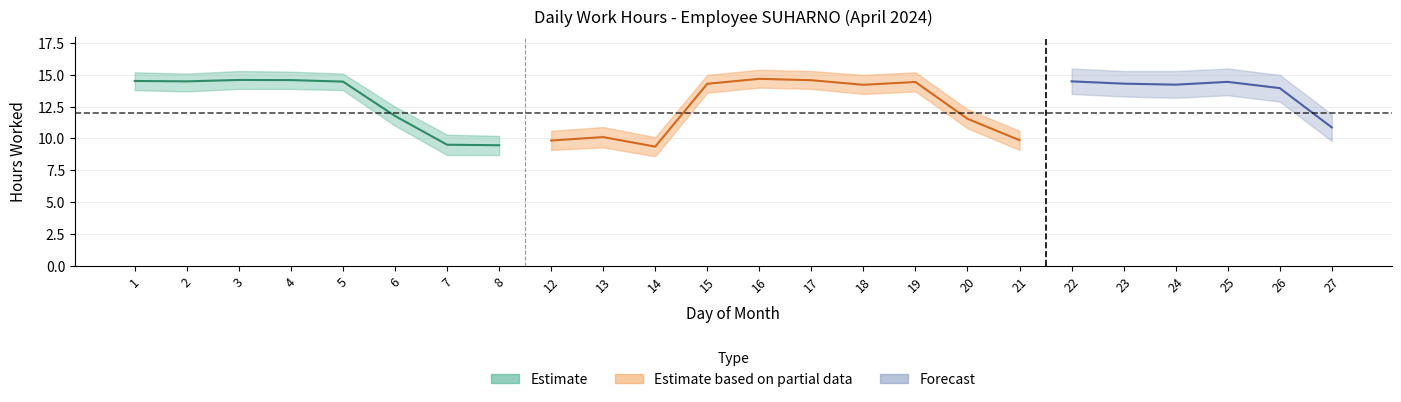

The Low series shows 8.2 at 26. True or false?

False